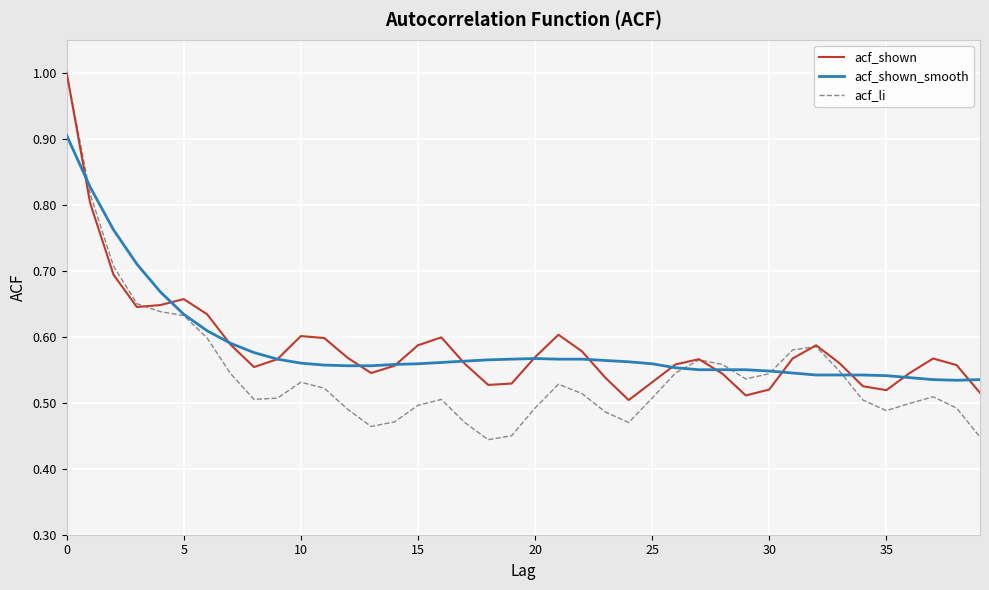

What is the highest value of the acf_shown_smooth series?

0.9